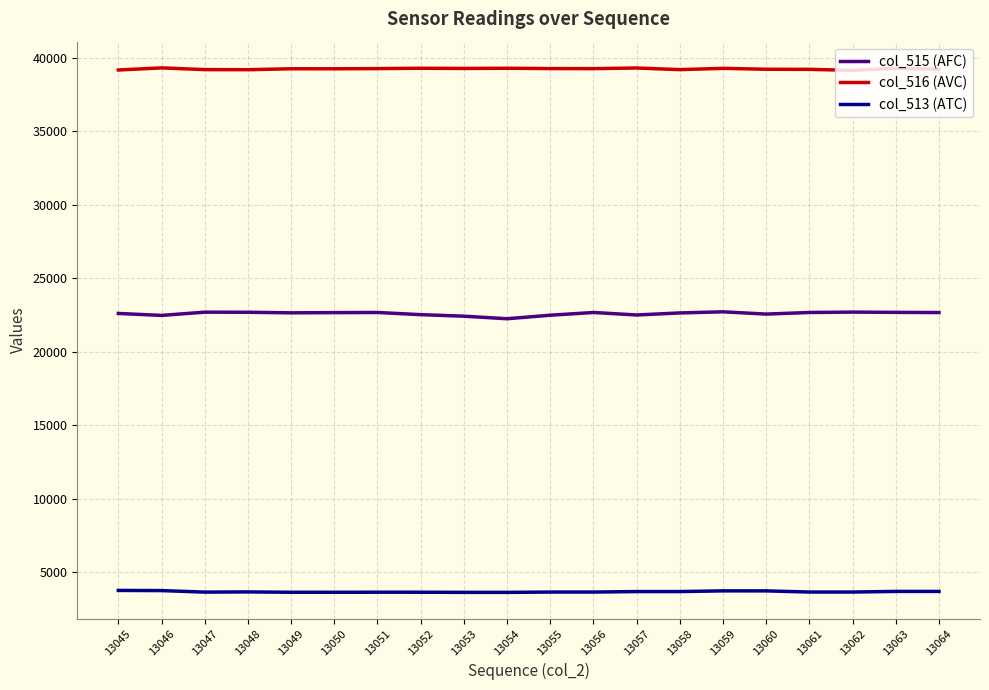

How many distinct data groups are displayed?

3